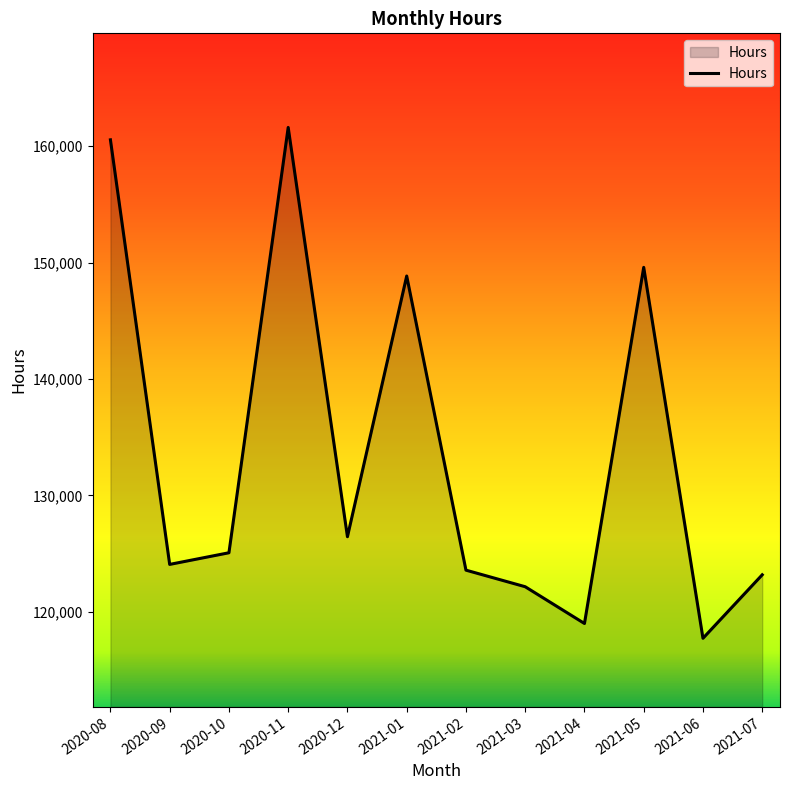

How many distinct data groups are displayed?

1